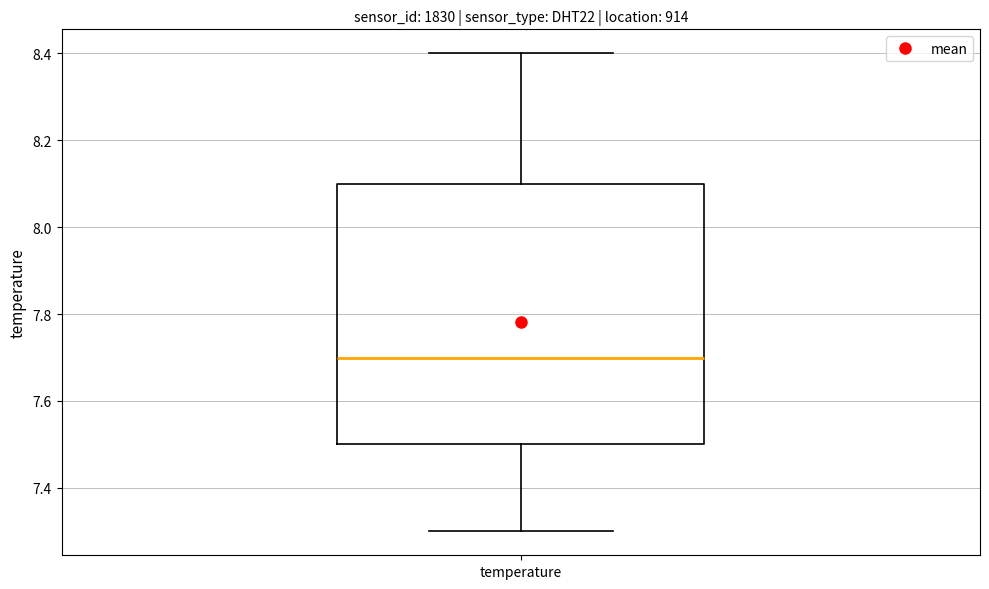

Transcribe this box plot: give where the median line is, the range the box spans, and where the two whiskers end, as read against the y-axis. The values are not printed on the chart, so give them approximately, as read against the axis.

median 7.7, box 7.5 to 8.1, whiskers 7.3 to 8.4